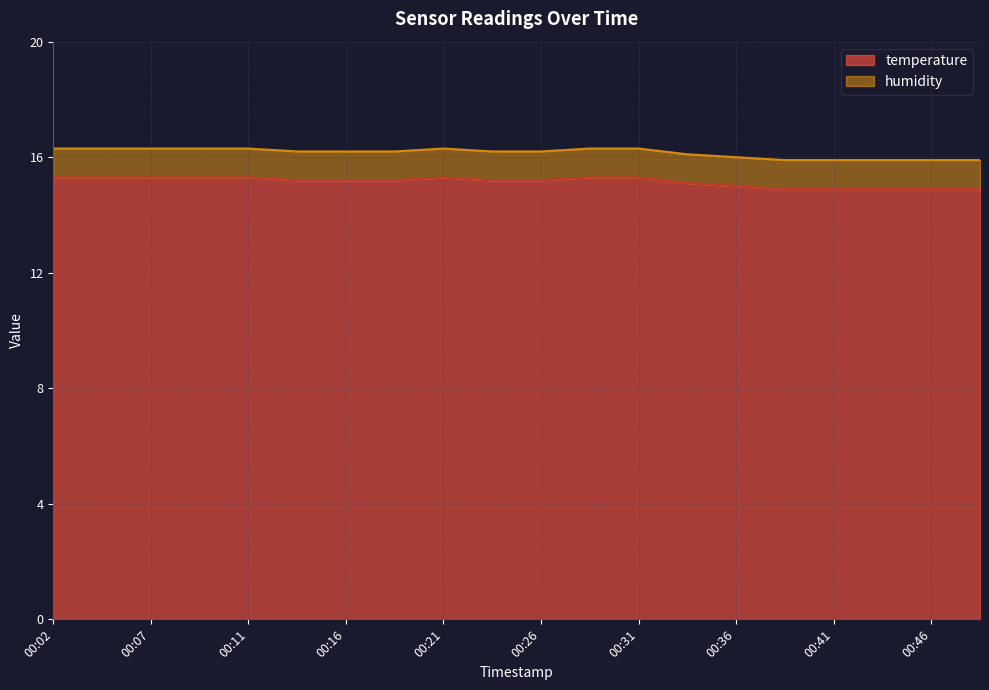

What is the difference between the maximum and second lowest values in the humidity line series?

0.4